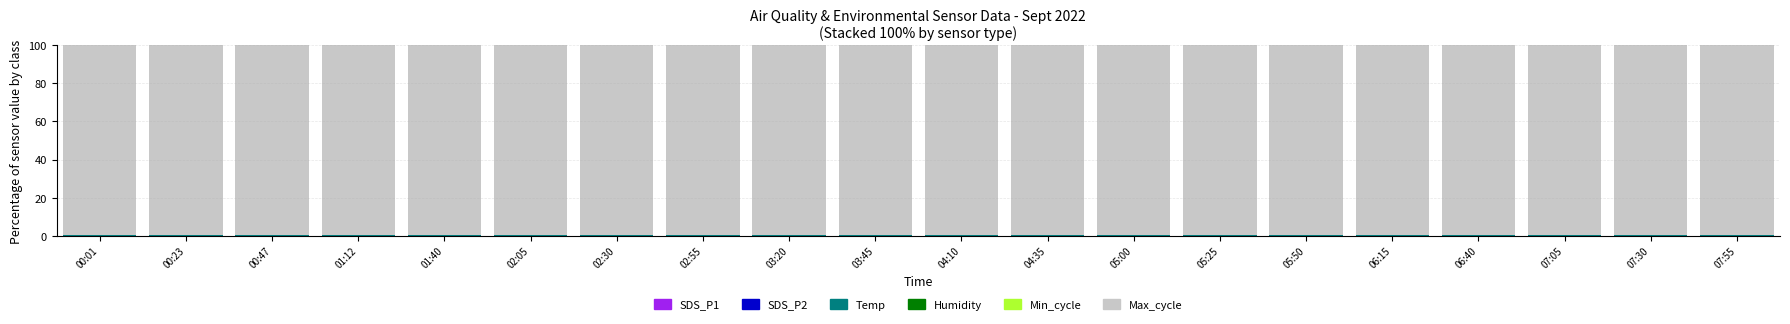

At which category is the sum across all series the highest?

07:30